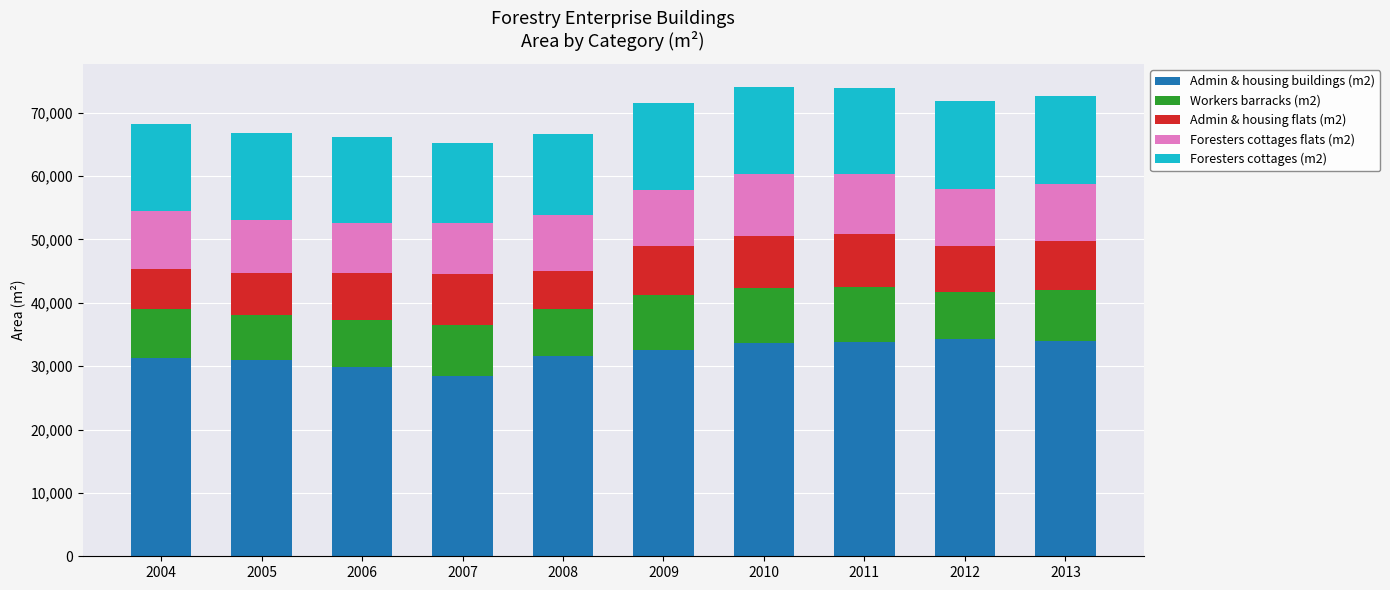

What is the sum of the Admin & housing buildings (m2) values at 2012 and 2008?

65847